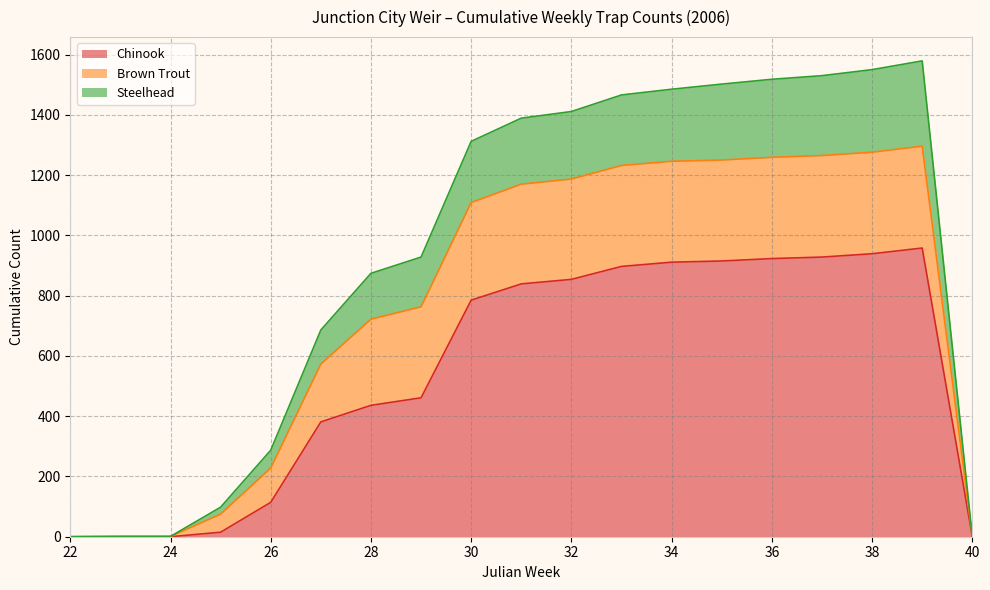

What is the difference between the maximum and second lowest values in the Chinook series?

958